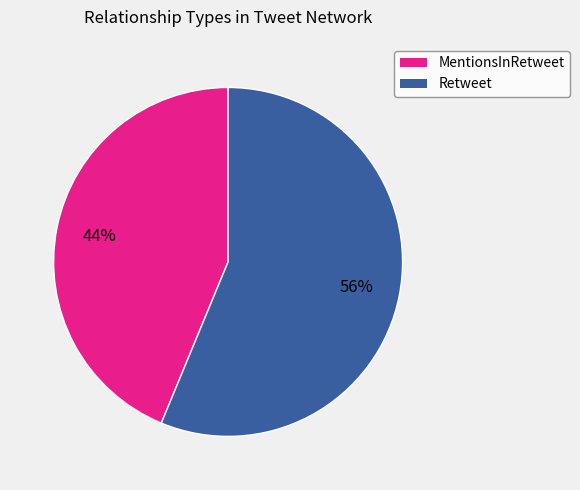

To the nearest percent, what is the average slice percentage?

50%